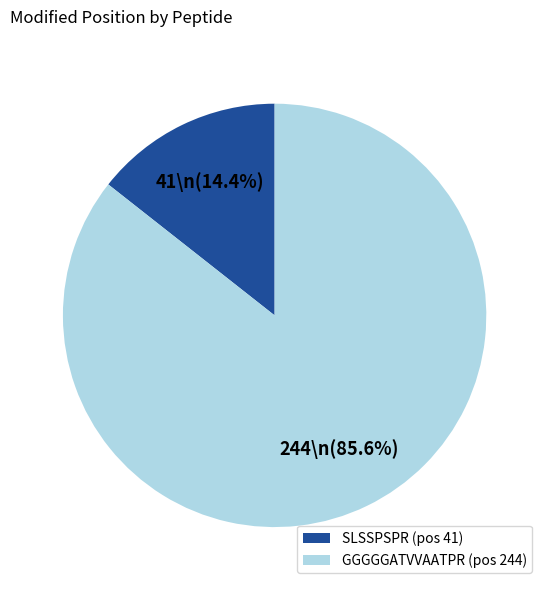

To the nearest percent, what is the difference between the largest and smallest slice percentages?

71%